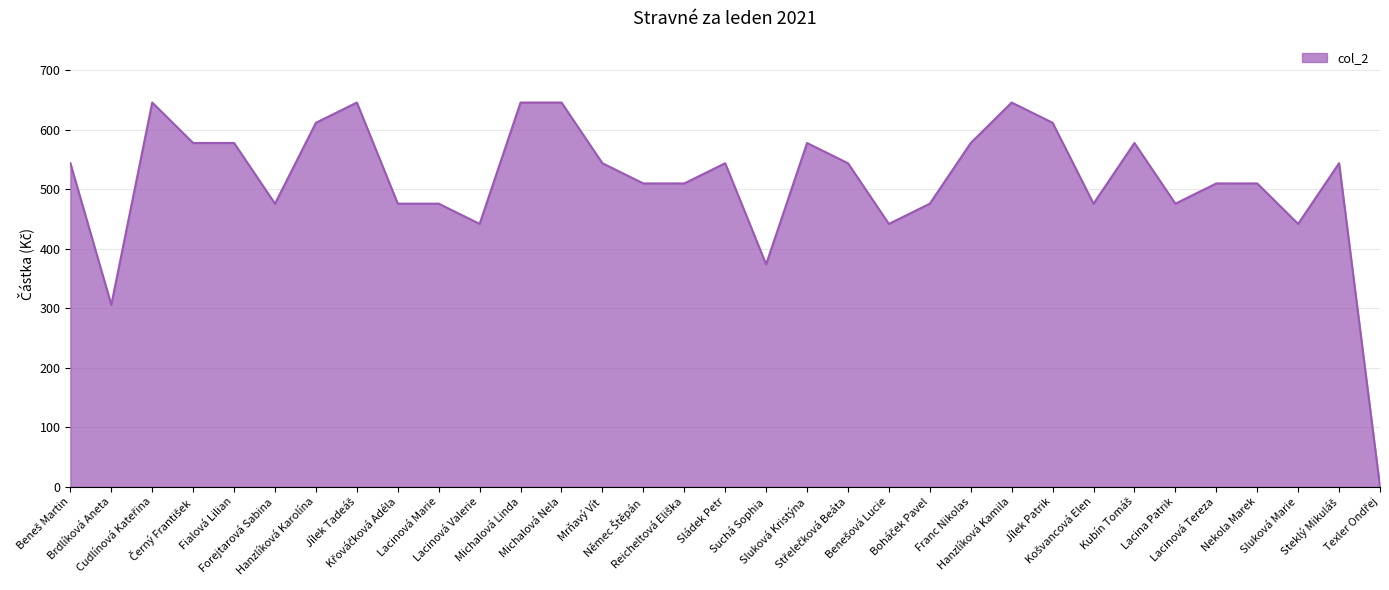

Count the number of categories in the chart.

33